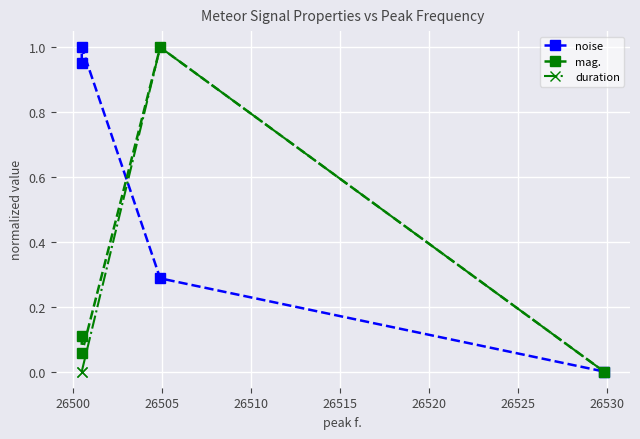

True or false: duration has more than 0 interior local peaks.

True